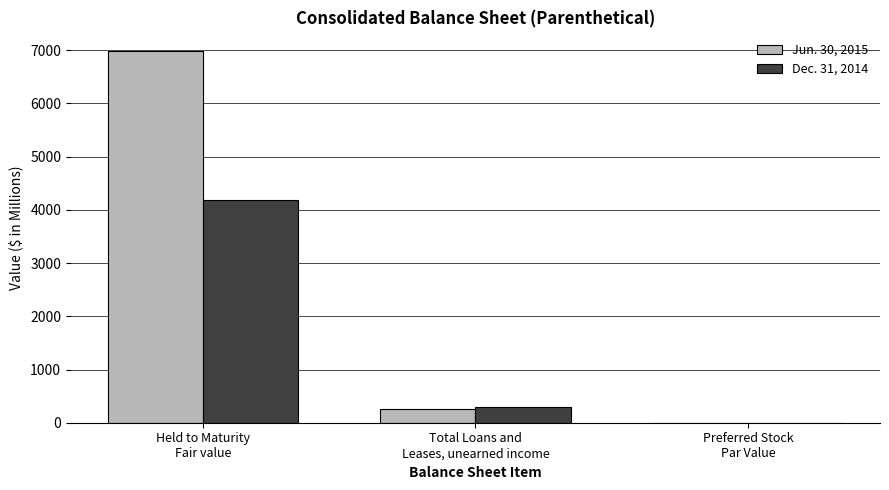

Reading left to right, list all the values displayed in this chart.

Jun. 30, 2015: 6986.4	255.2	0.0
Dec. 31, 2014: 4176.1	287.7	0.0